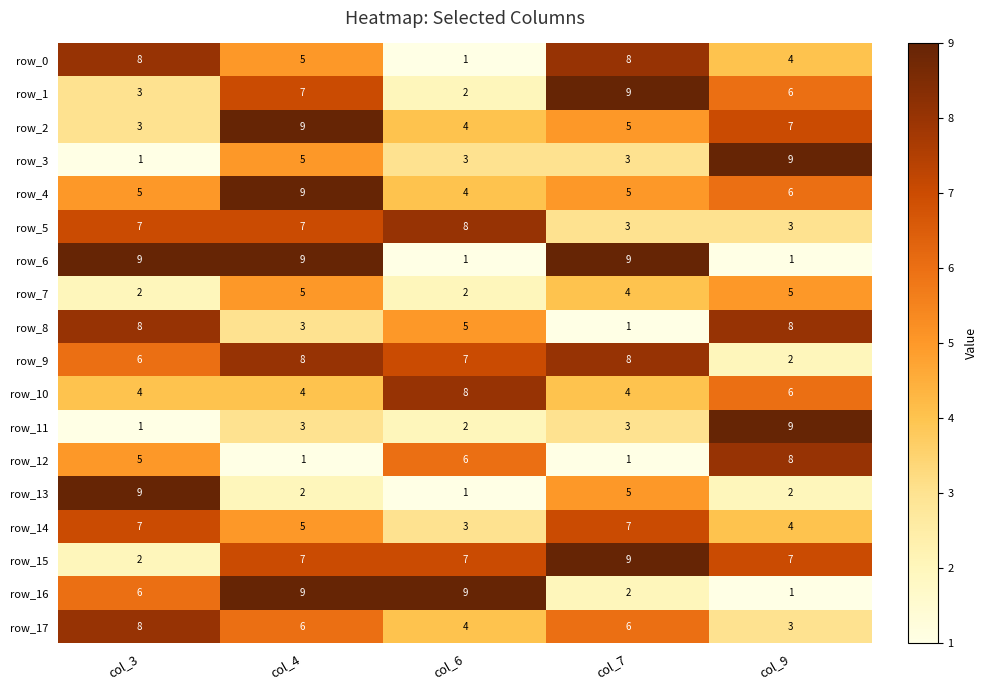

How many categories are shown in the chart?

5